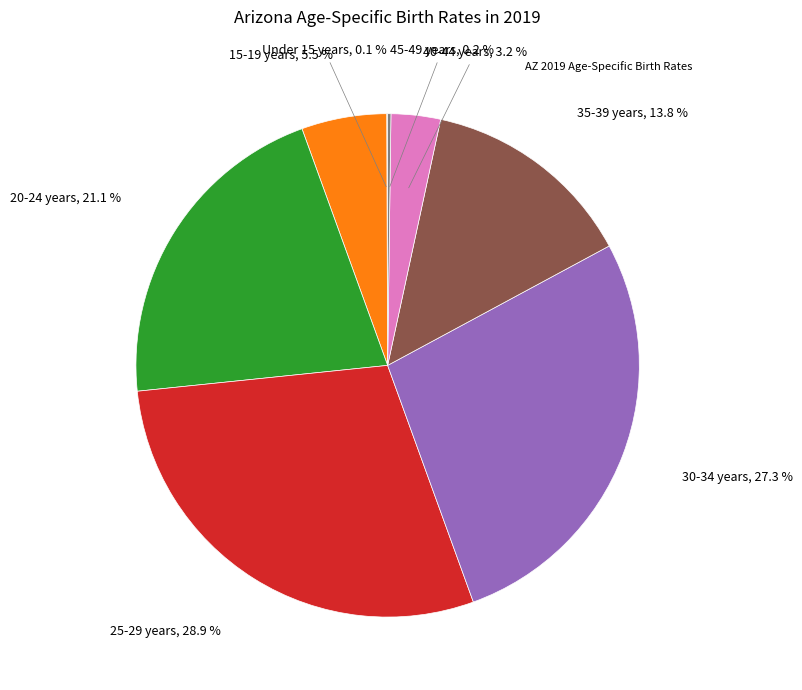

Does any single category account for the majority?

No